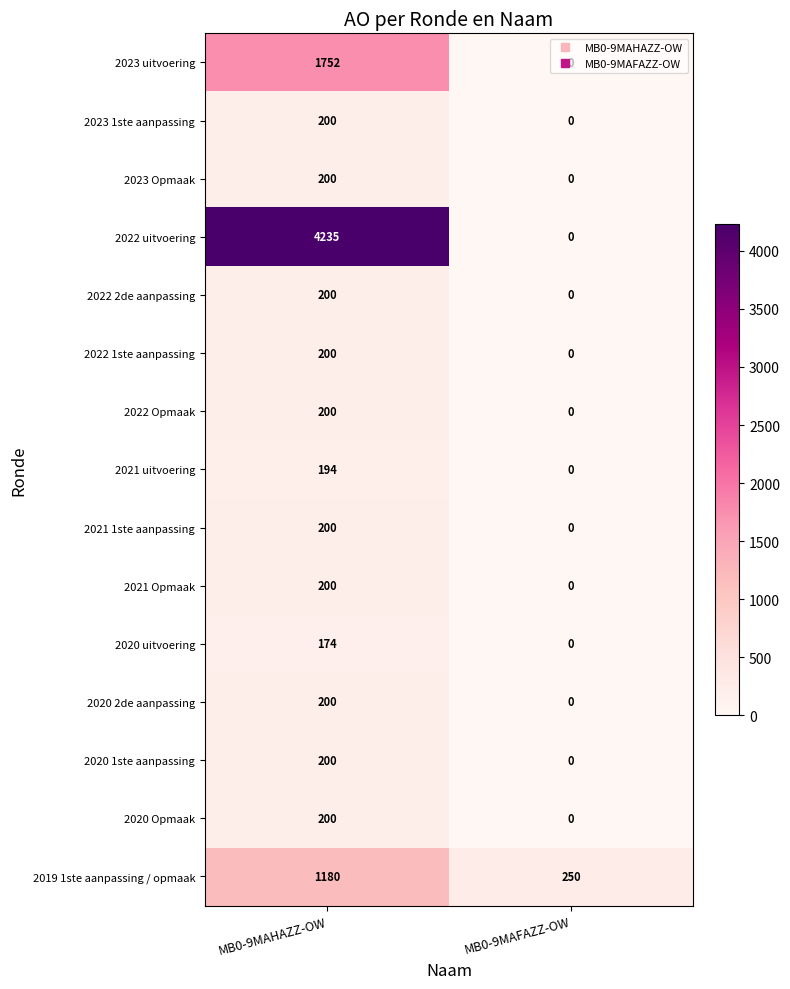

The 2021 1ste aanpassing series shows 265 at MB0-9MAHAZZ-OW. True or false?

False